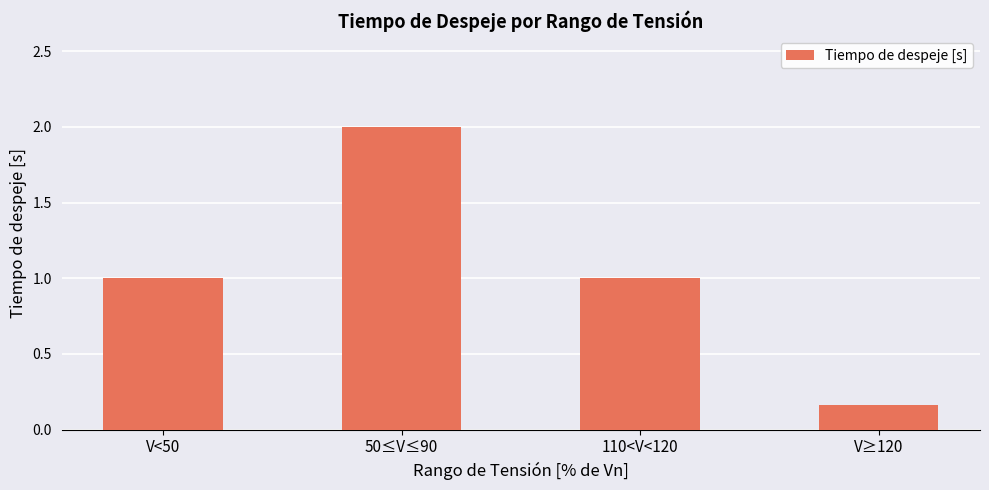

At which category does the chart reach its peak across all series?

50≤V≤90